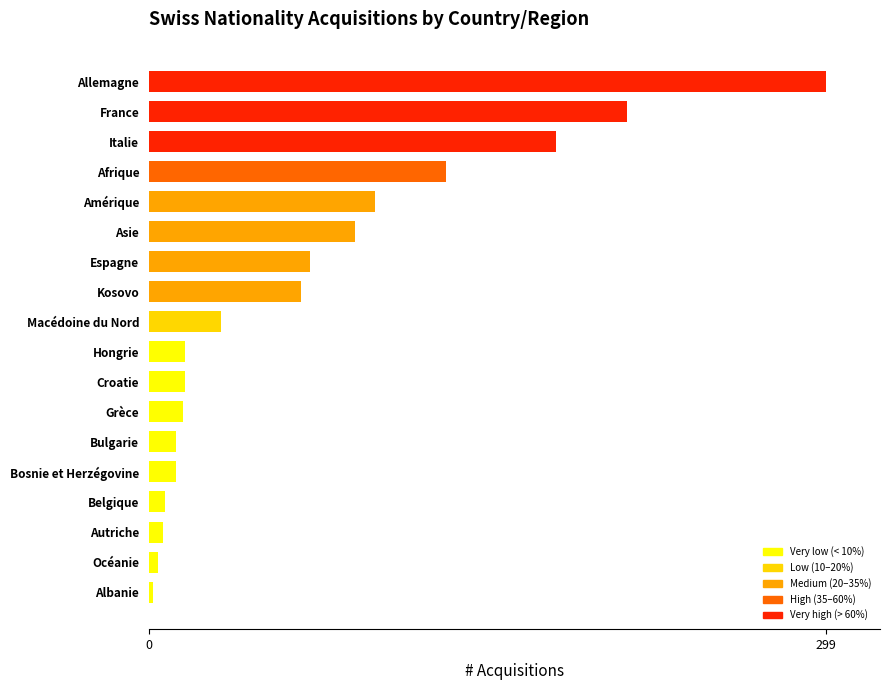

What is the difference between the maximum and minimum values?

297